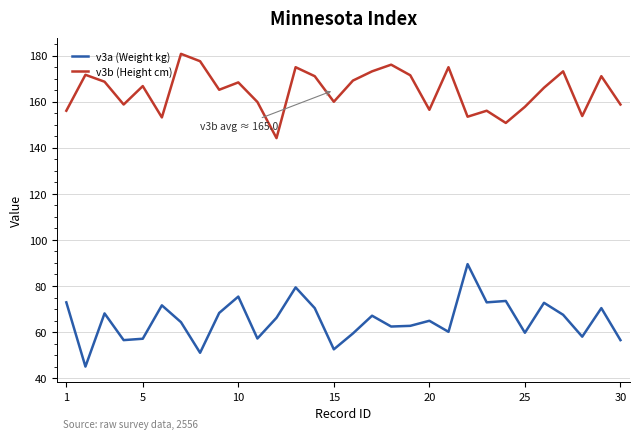

What are all the series names shown in the legend?

v3a (Weight kg), v3b (Height cm)